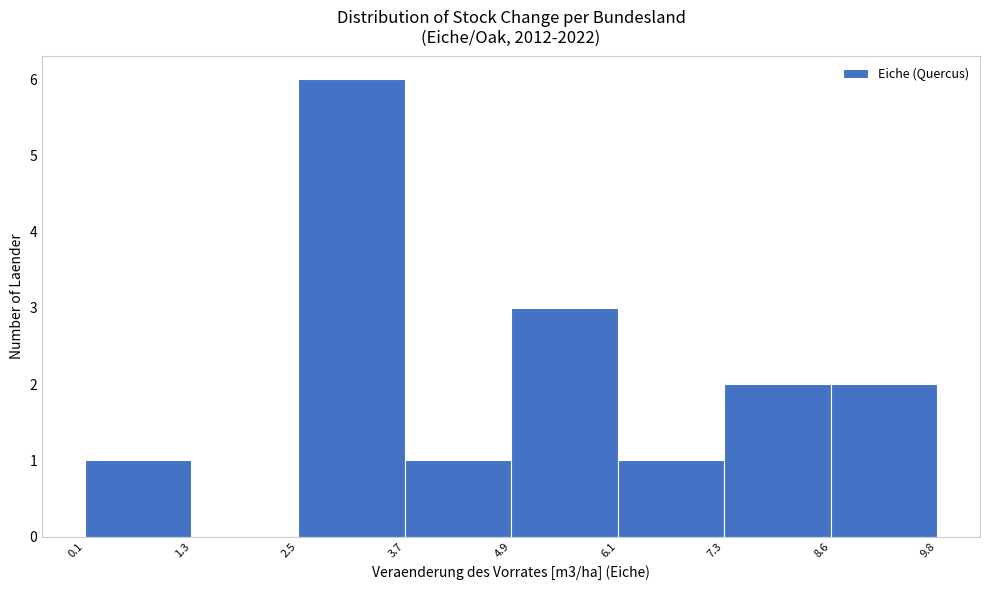

Reading left to right, transcribe this chart: for each bar, give the range it covers on the x-axis and its height. The values are not printed on the chart, so give them approximately, as read against the axis.

0.1 to 1.3: 1
1.3 to 2.5: 0
2.5 to 3.7: 6
3.7 to 4.9: 1
4.9 to 6.1: 3
6.1 to 7.3: 1
7.3 to 8.6: 2
8.6 to 9.8: 2